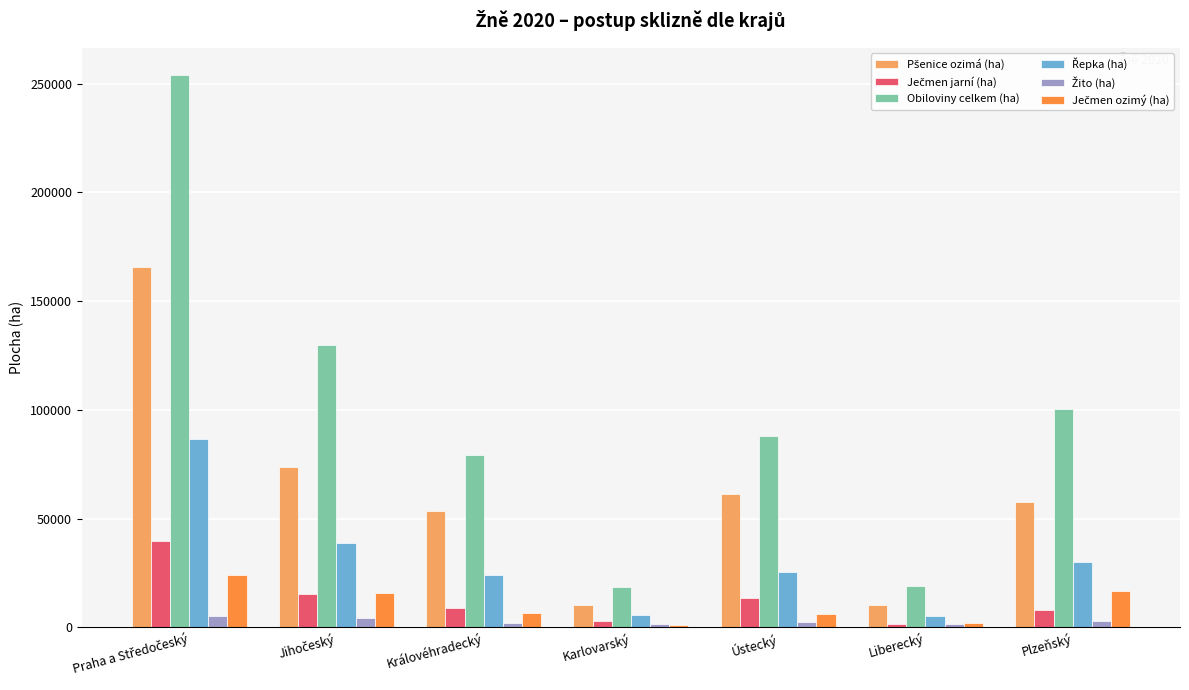

What is the maximum value shown in the chart?

253789.5